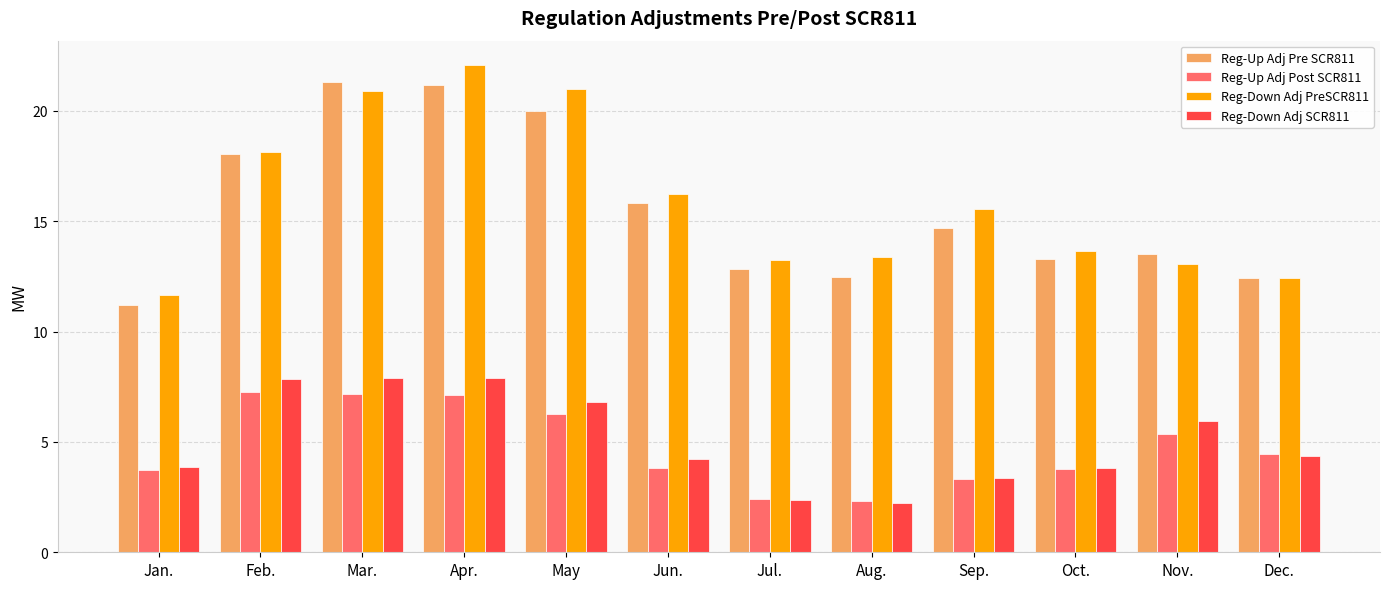

What is the lowest value of the Reg-Down Adj PreSCR811 series?

11.7